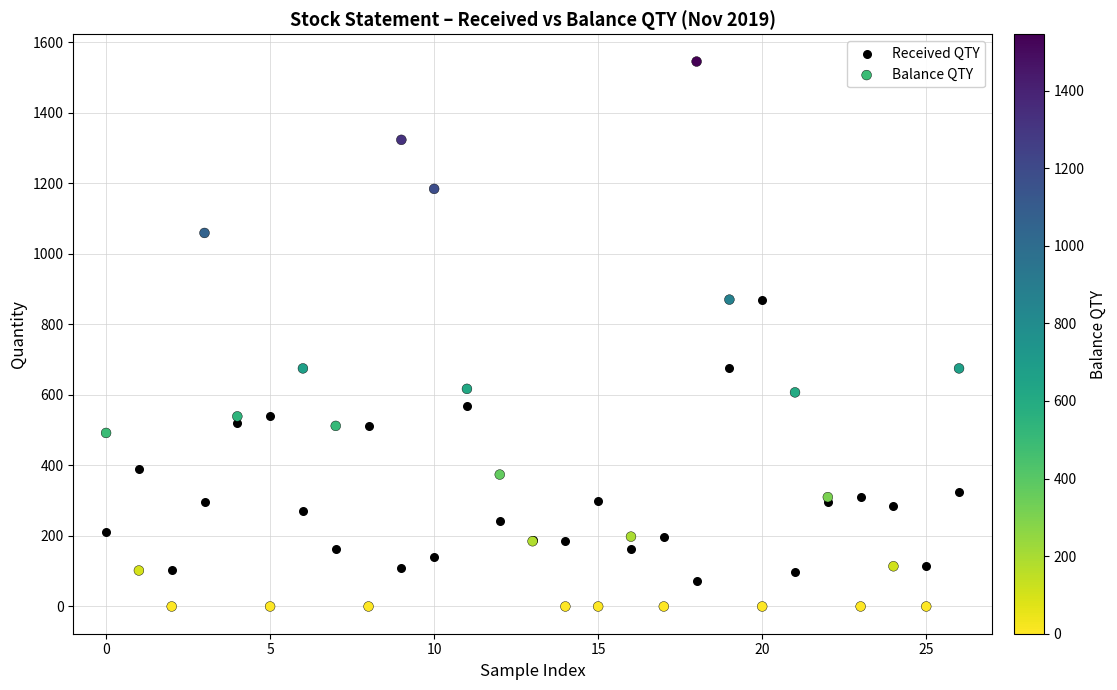

Which series has the widest spread of Y values?

Balance QTY